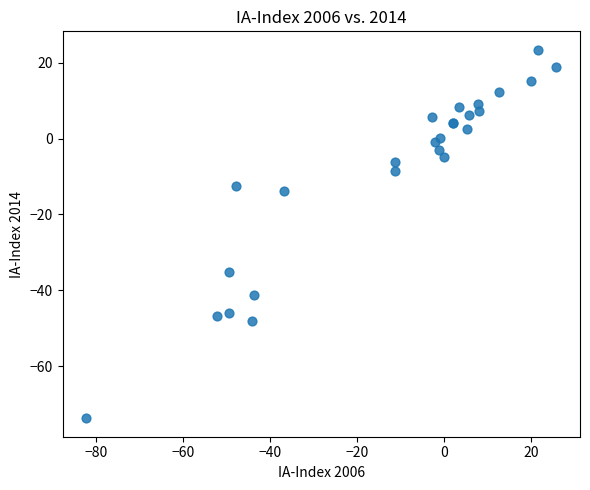

What Y value in the scatter plot is closest to -25?

-35.0